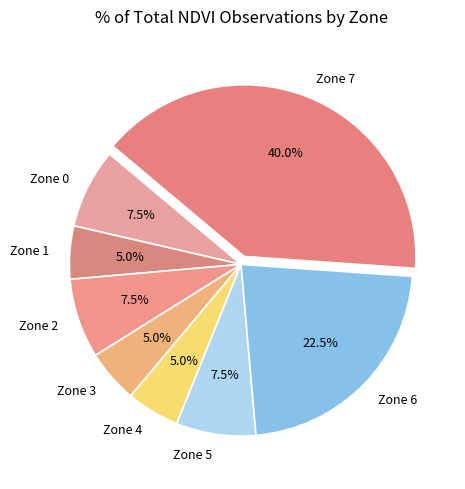

Is it true that Zone 4 is 5% of the pie?

True